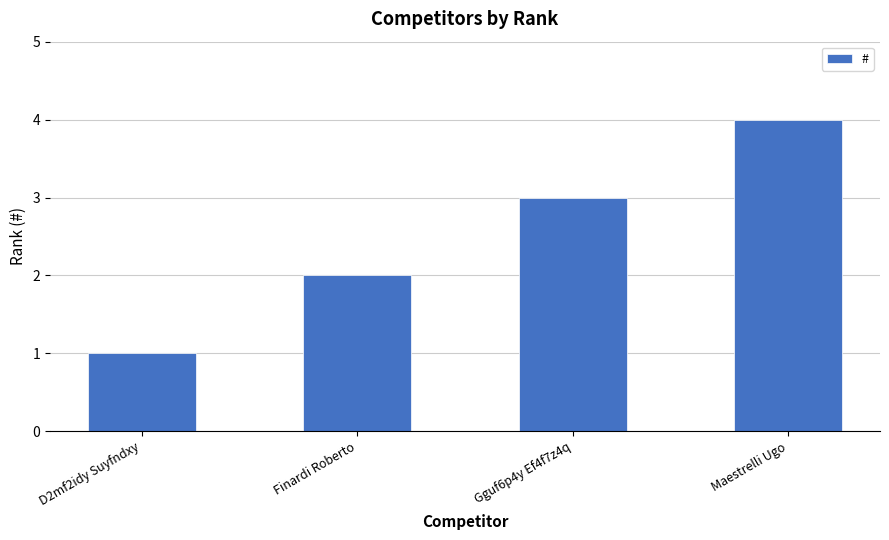

The value at Maestrelli Ugo is 6. True or false?

False